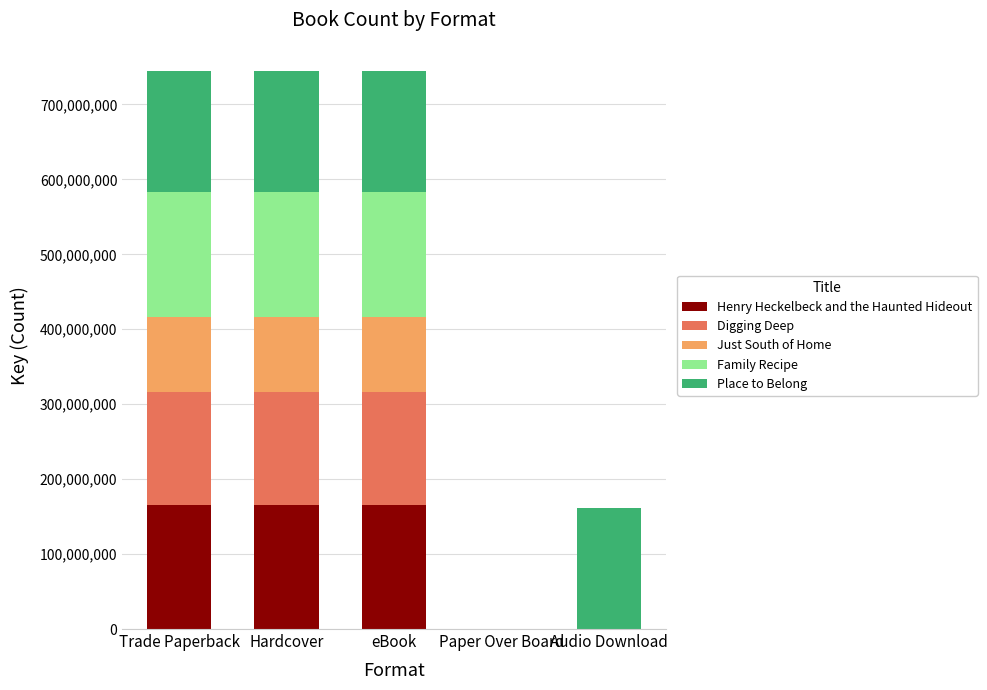

Reading left to right, list the values for the Henry Heckelbeck and the Haunted Hideout series.

Trade Paperback=164978070	Hardcover=164978070	eBook=164978070	Paper Over Board=0	Audio Download=0